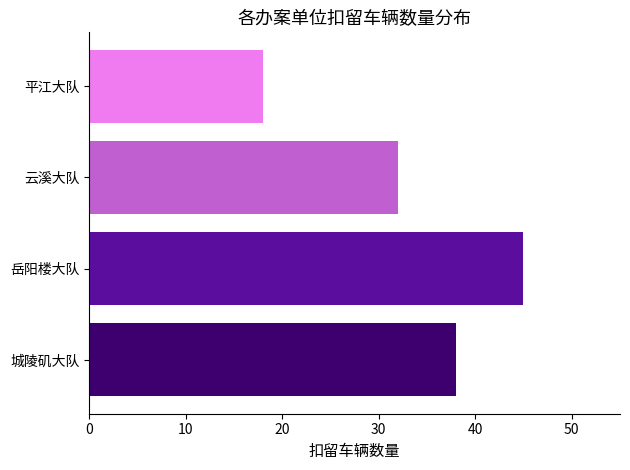

What is the change in value from 城陵矶大队 to 平江大队?

-20